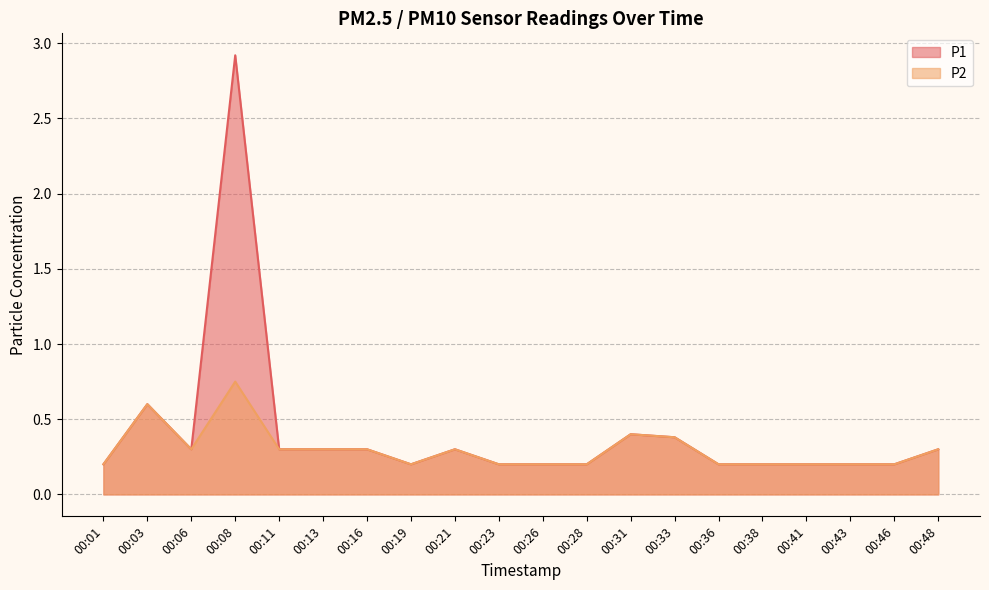

What is the value of the P2 point at the 4th from the left?

0.8